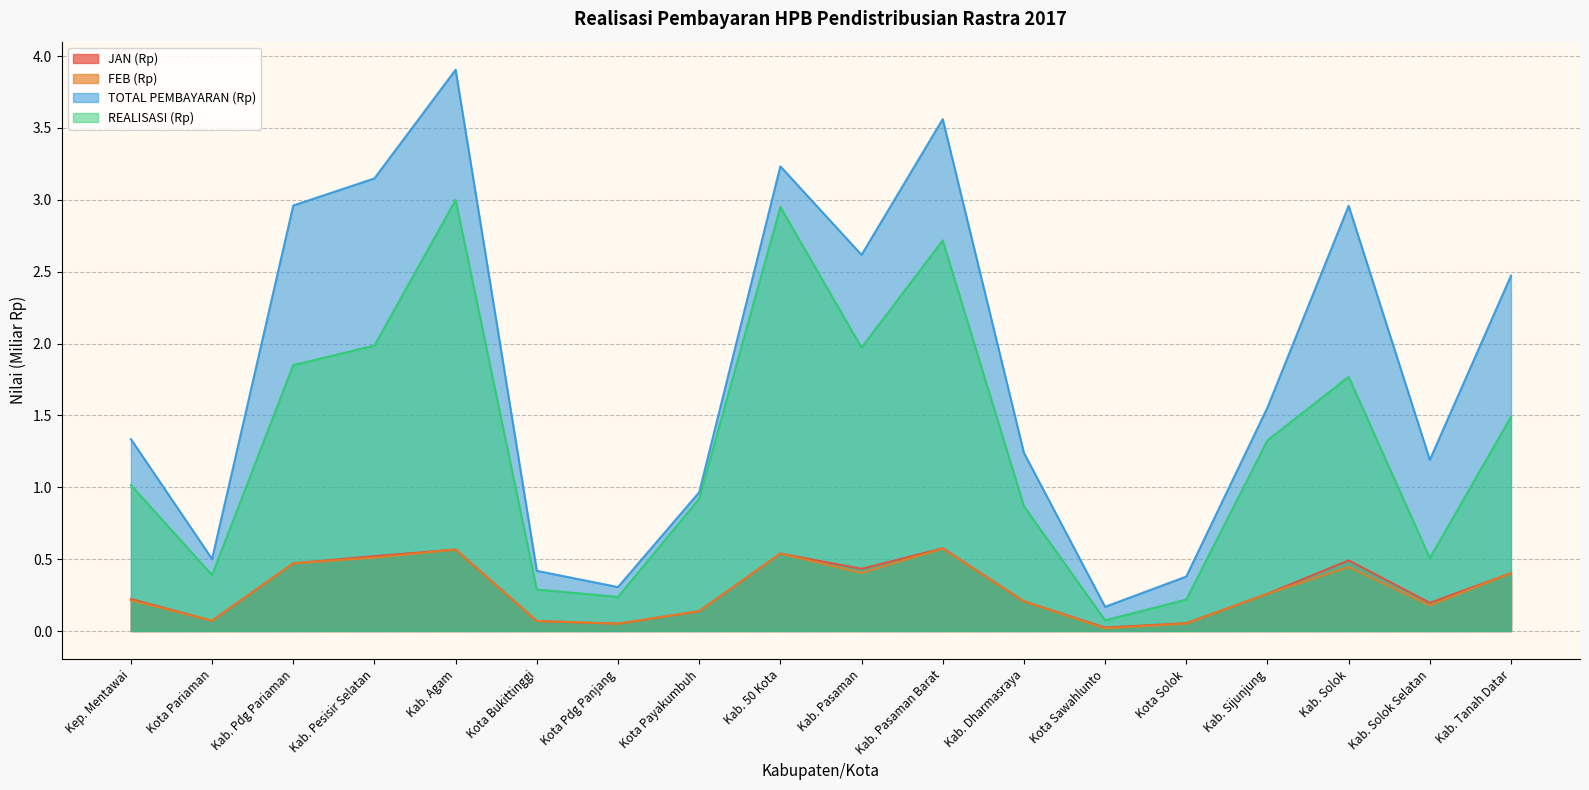

At which label does FEB (Rp) reach its peak?

Kab. Agam